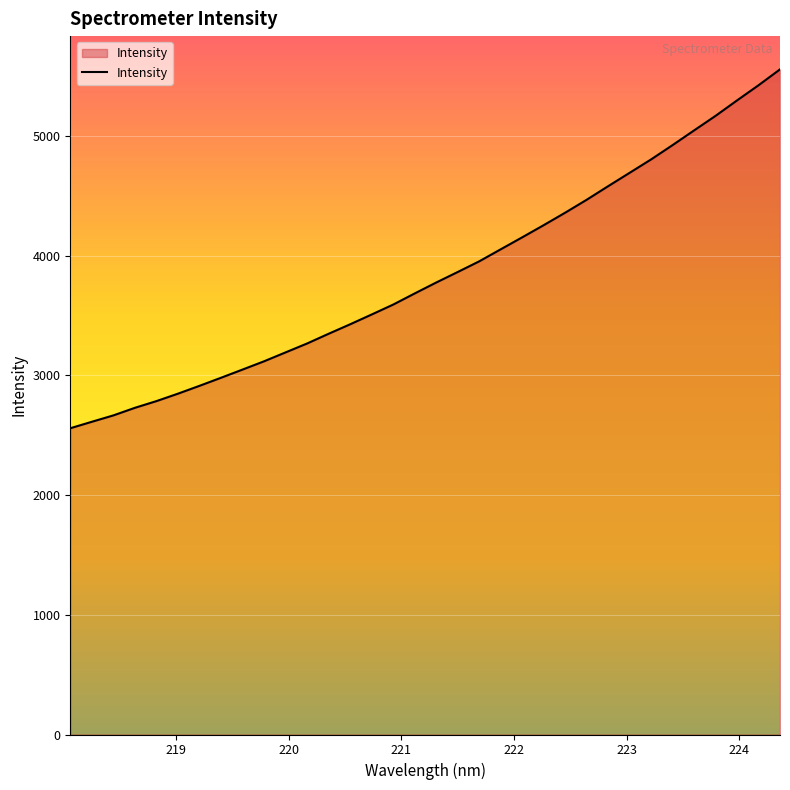

How many distinct data groups are displayed?

1